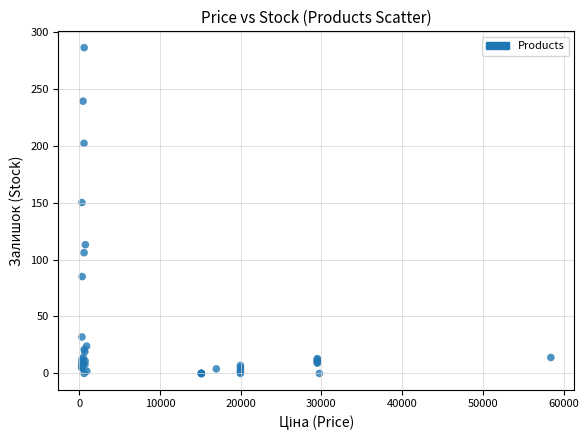

What Y value in the scatter plot is closest to 143?

150